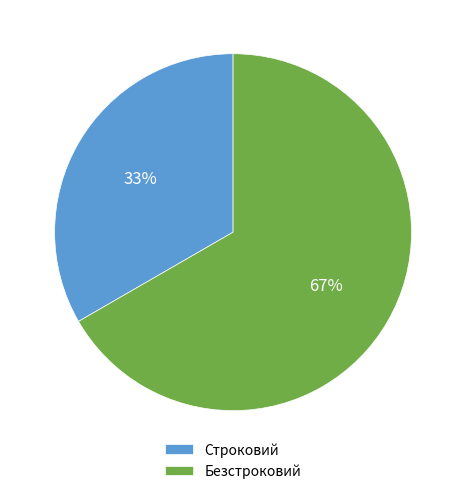

The Безстроковий slice represents 67% of the pie. True or false?

True